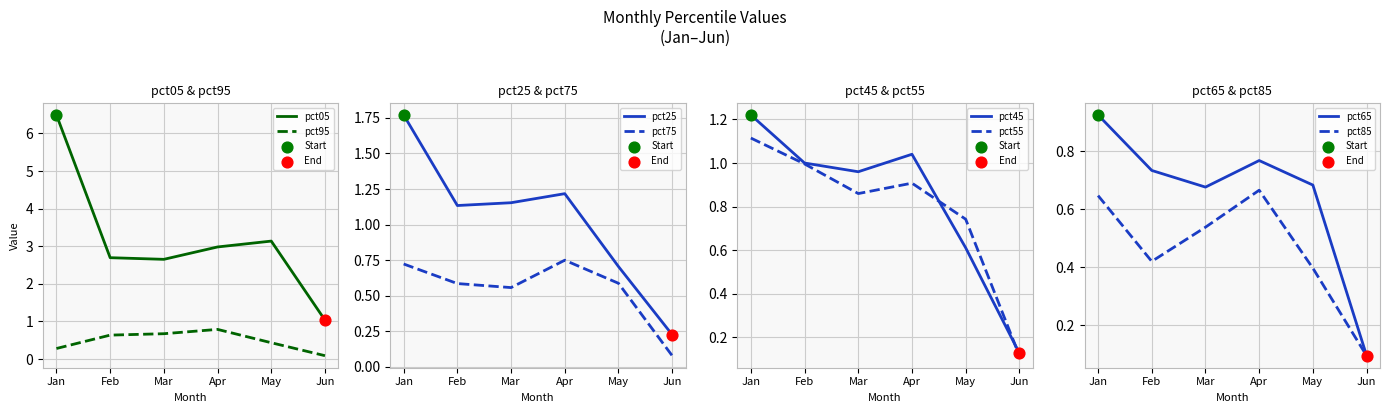

What is the total value across all series at May?

6.0